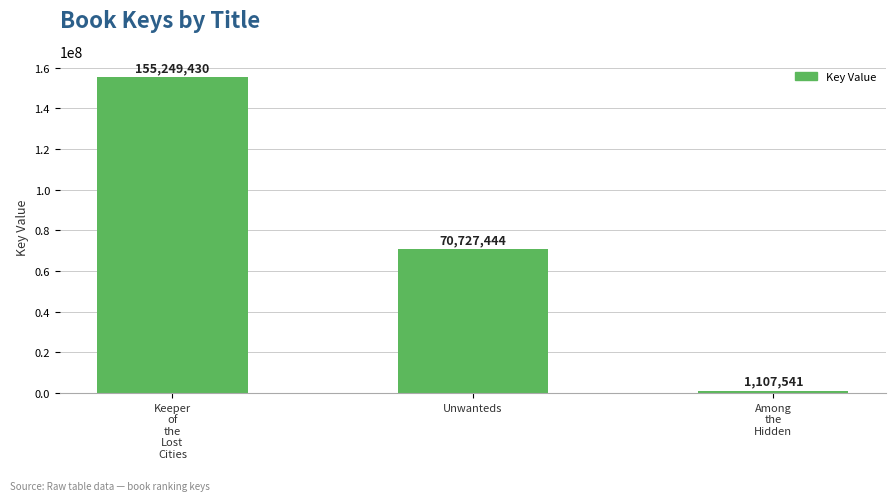

What is the average value?

75694805